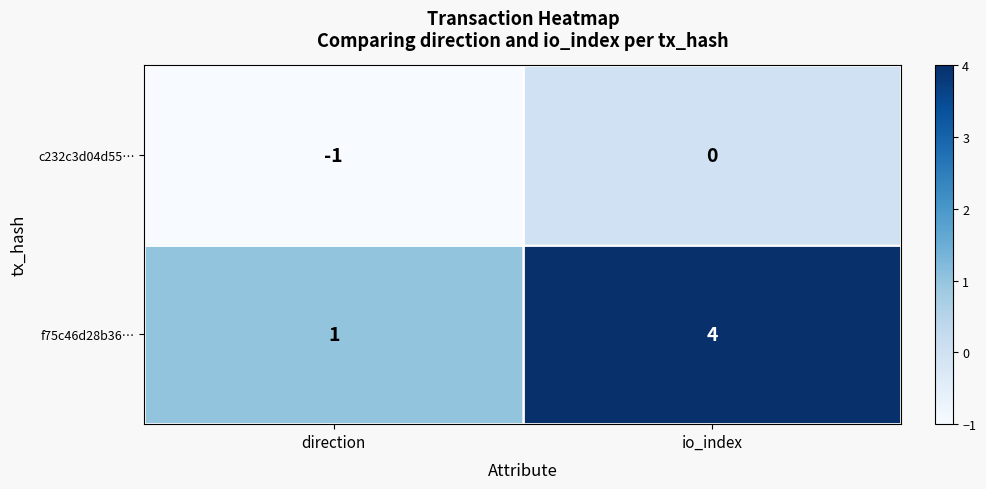

Rank the series by their average value, from lowest to highest.

c232c3d04d55…, f75c46d28b36…